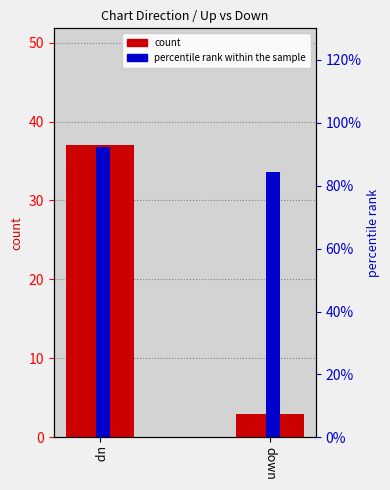

Reading left to right, transcribe all the data shown in this chart.

count: up=37.0	down=3.0
percentile rank within the sample: up=92.3	down=84.3